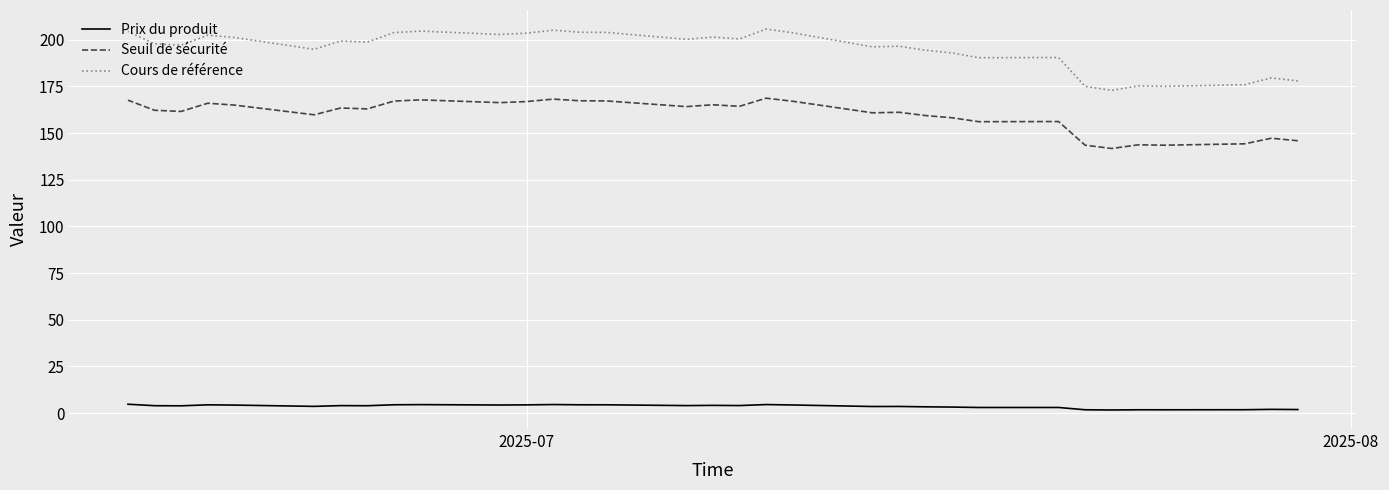

What is the smallest value displayed?

1.7